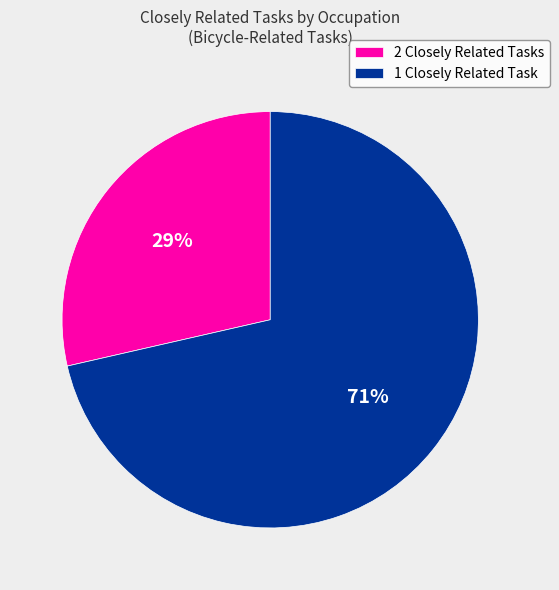

To the nearest percent, what is the average slice percentage?

50%